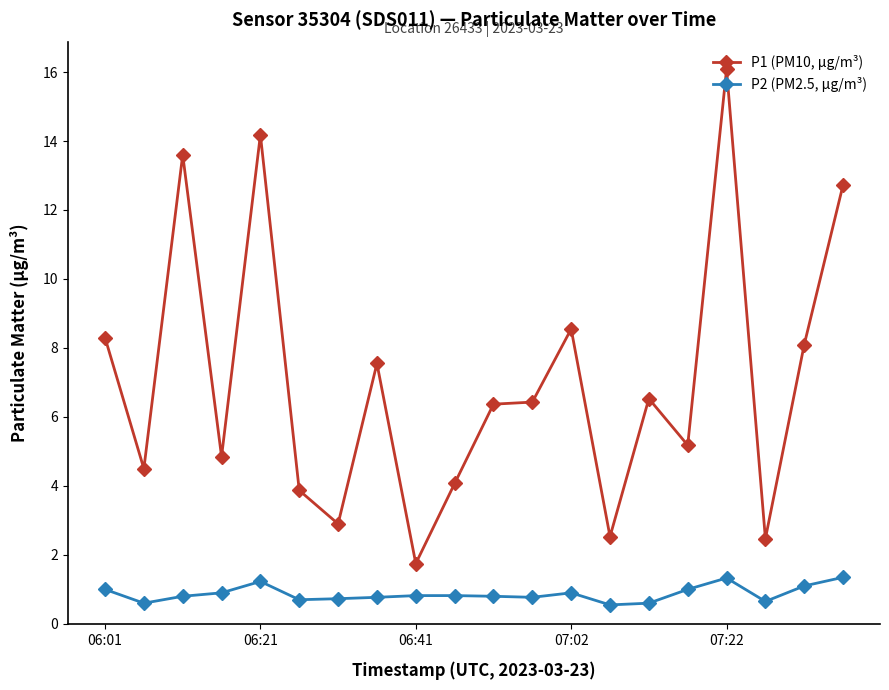

What is the minimum value for P1 (PM10, µg/m³)?

1.8